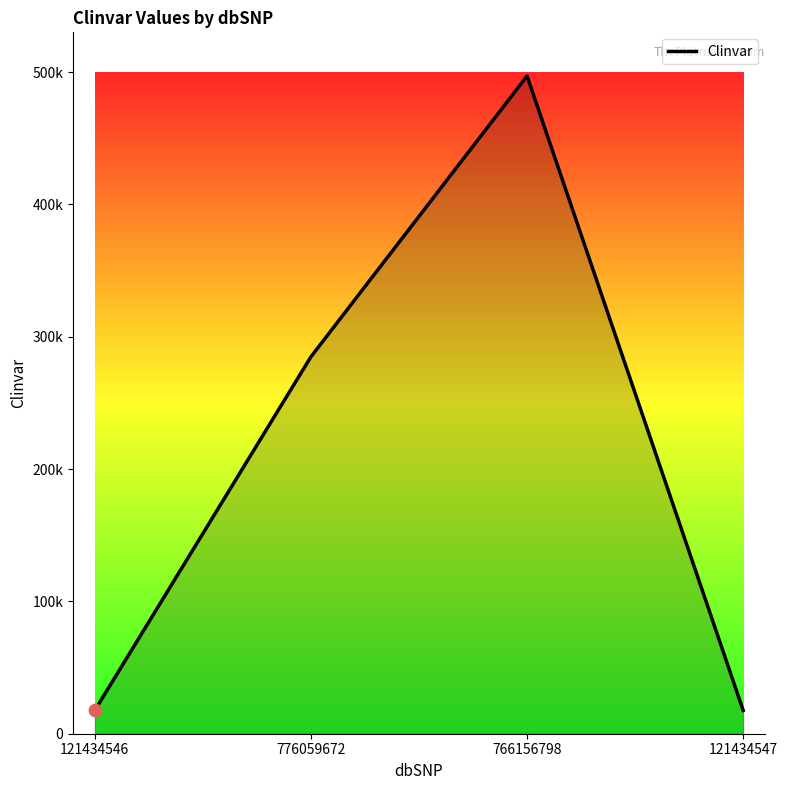

Is this an area chart (filled region under the line)?

Yes